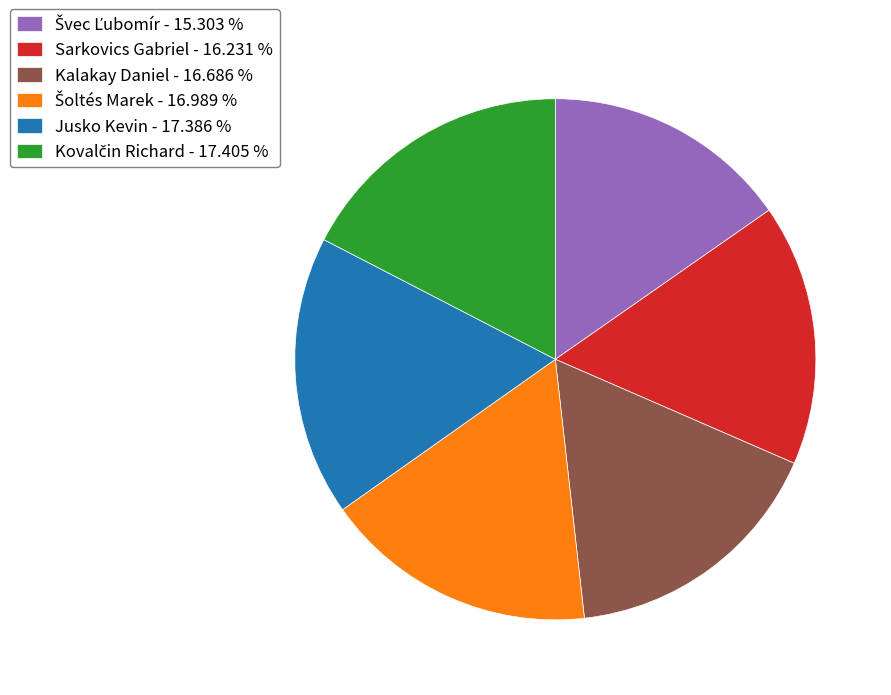

Do Sarkovics Gabriel - 16.231 % and Kalakay Daniel - 16.686 % together represent more than half of the pie?

No